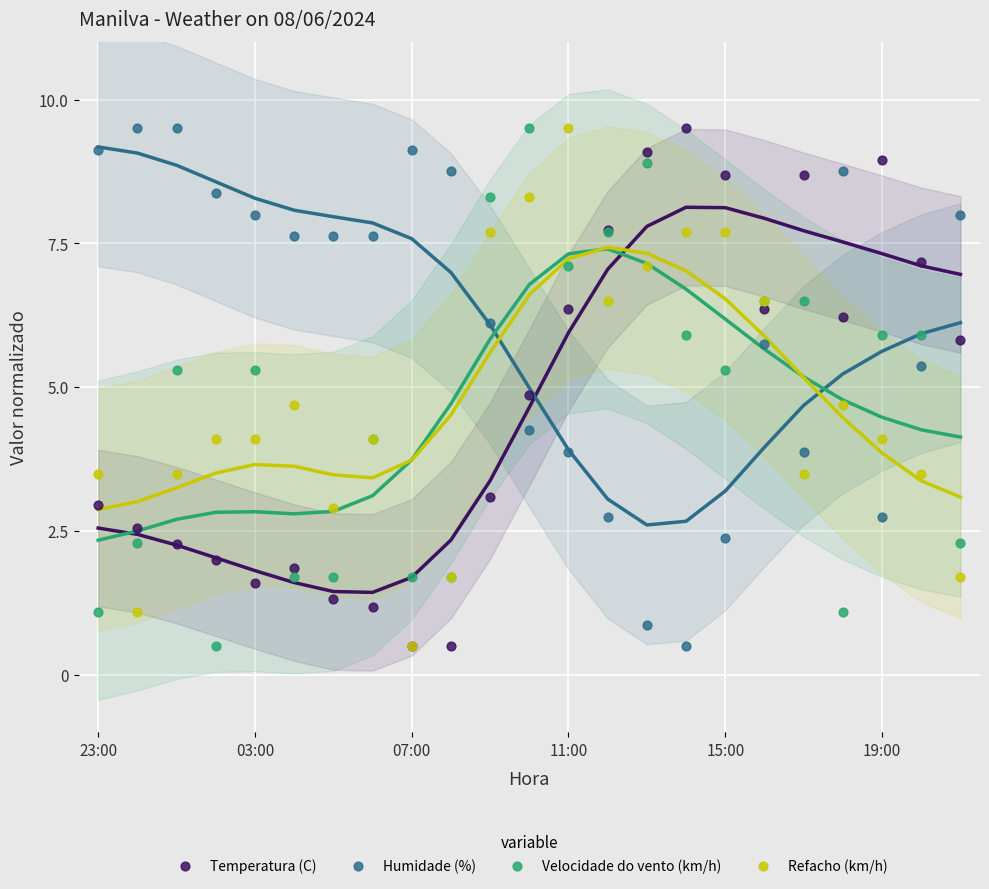

What are all the series names shown in the legend?

Temperatura (C), Humidade (%), Velocidade do vento (km/h), Refacho (km/h)